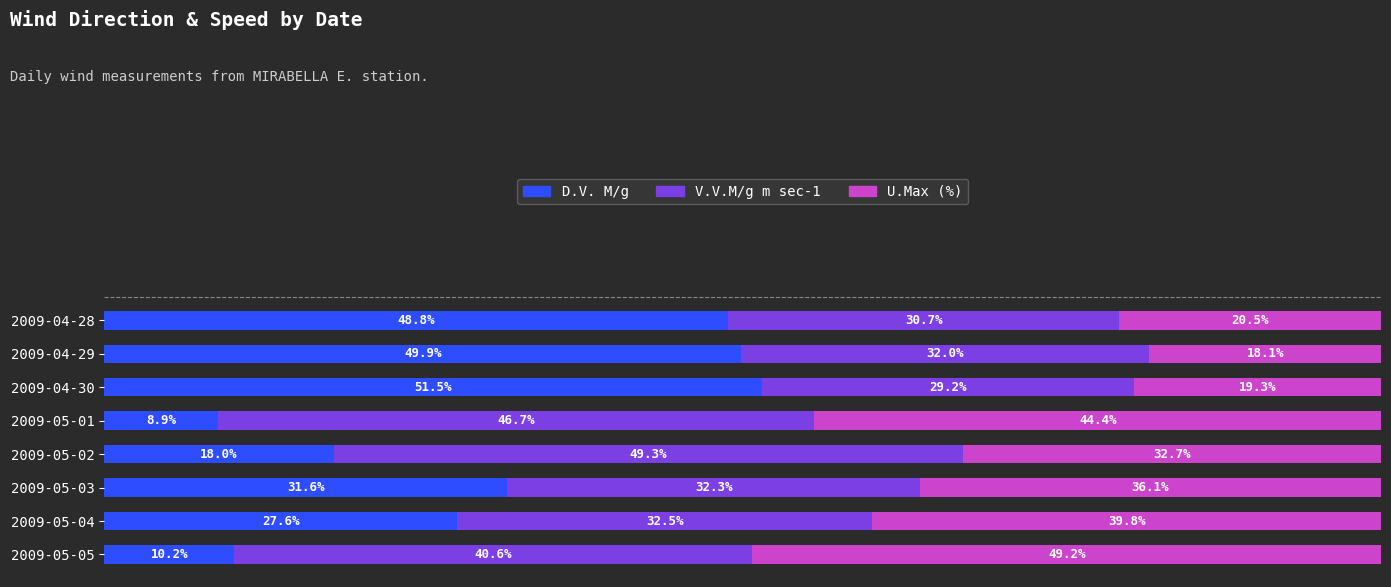

Which category has the lowest value in the D.V. M/g series?

2009-05-01